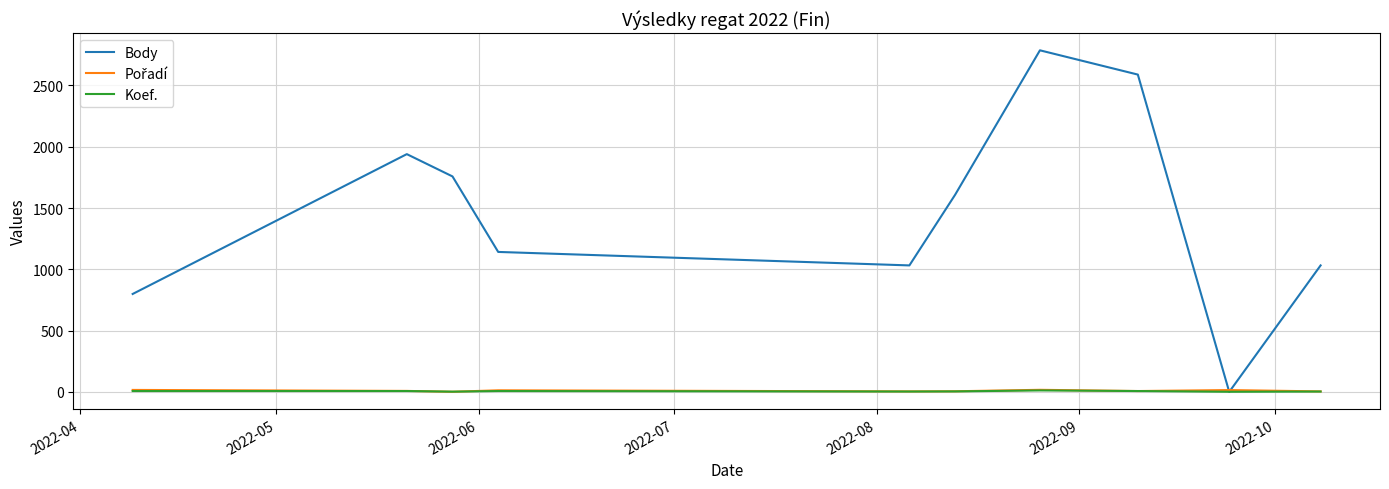

Which series has the largest range (max minus min)?

Body